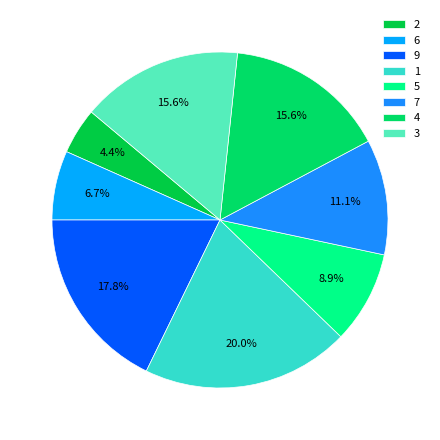

How many slices are in this pie chart?

8